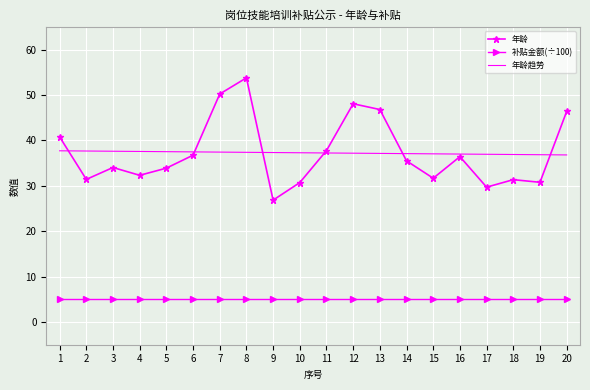

Rank the series at 10 from highest to lowest value.

年龄趋势, 年龄, 补贴金额(÷100)